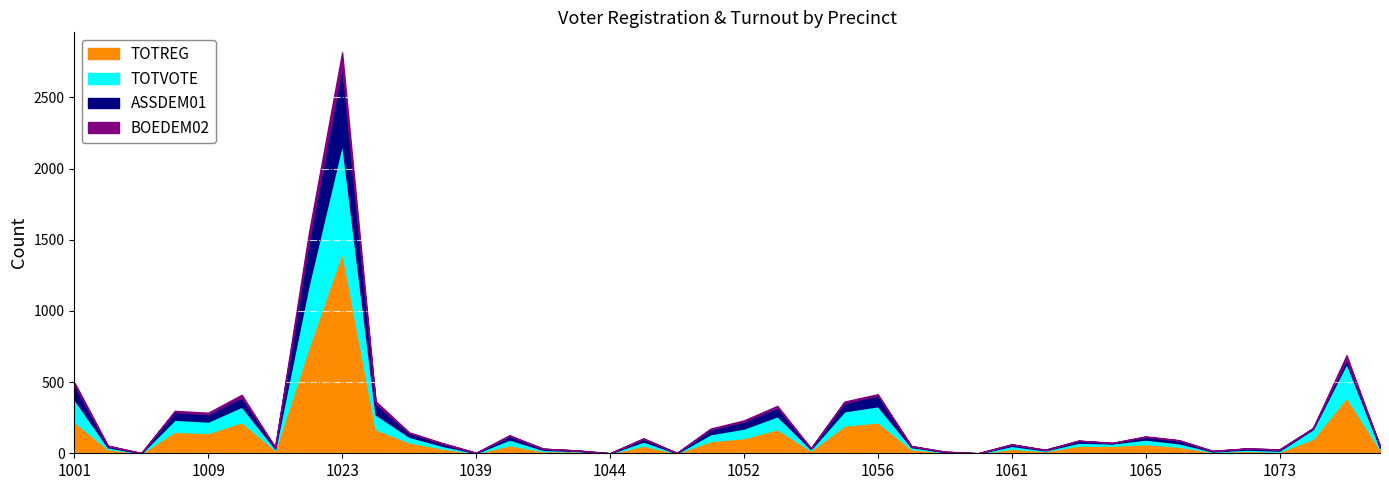

Reading right to left, extract all data points from this chart.

TOTREG: 26	393	102	11	17	9	46	64	53	54	15	32	0	7	29	218	194	19	169	107	86	1	54	0	14	15	57	1	33	77	169	1415	743	22	219	142	152	1	29	222
TOTVOTE: 13	239	68	8	9	4	24	33	16	21	5	20	0	2	14	113	101	10	92	67	48	0	29	0	3	9	40	1	19	39	104	761	439	10	109	81	84	0	13	157
ASSDEM01: 10	30	6	8	7	3	20	18	3	13	4	10	0	2	7	76	58	5	61	49	33	1	19	0	3	8	25	1	17	27	76	542	299	9	65	52	54	0	9	105
BOEDEM02: 0	27	1	0	1	1	2	4	1	1	0	1	0	0	1	8	10	1	11	8	6	0	3	0	0	0	5	0	2	4	17	99	57	1	18	10	8	0	4	16